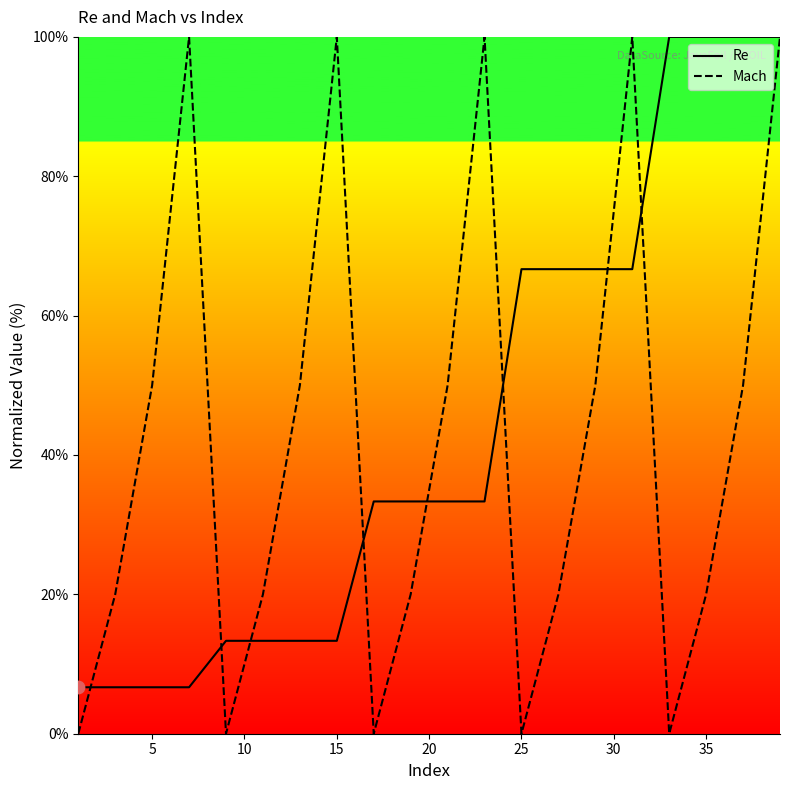

What is the maximum value for Re?

100.0